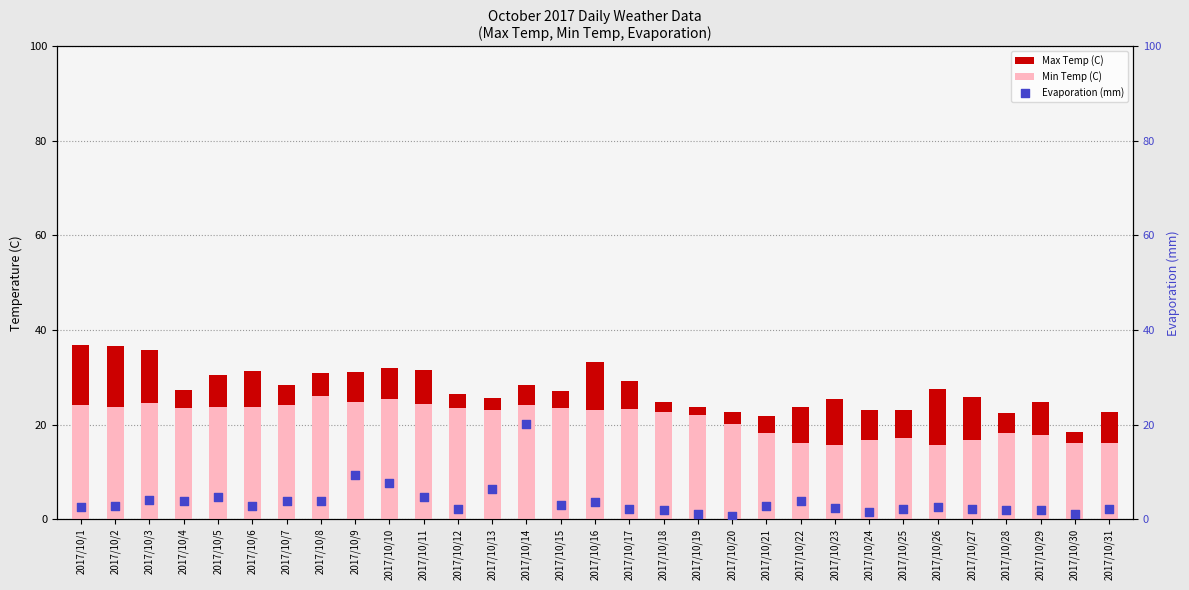

What are all the series names shown in the legend?

Max Temp (C), Min Temp (C), Evaporation (mm)